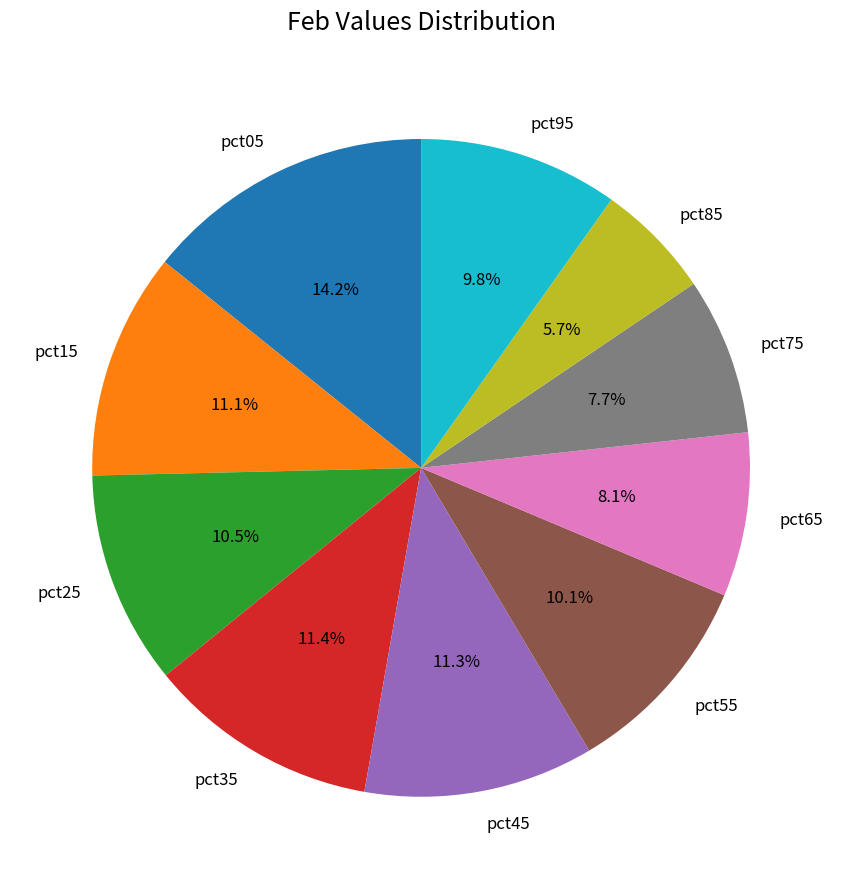

What is the ratio of the value at pct65 to the value at pct45?

0.7